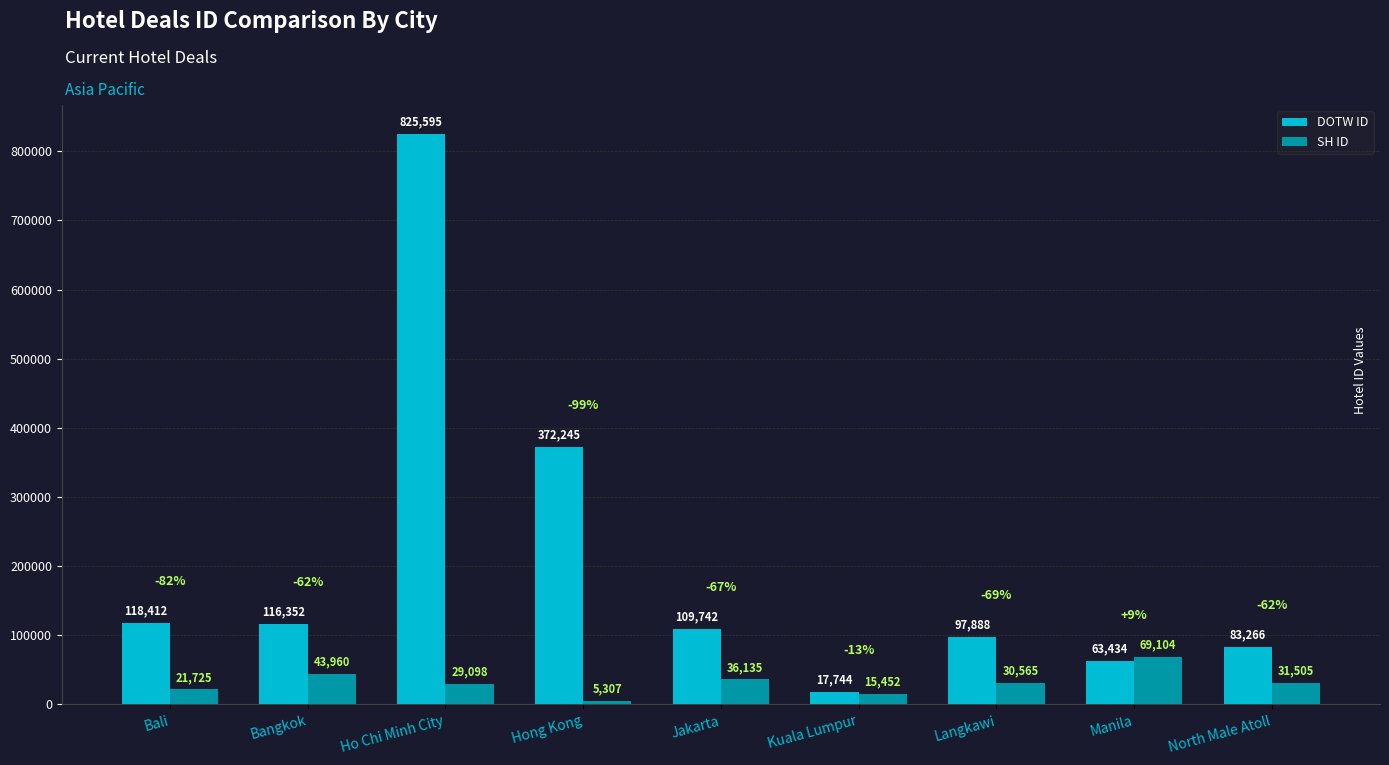

What is the spread (max minus min) of values at Hong Kong?

366938